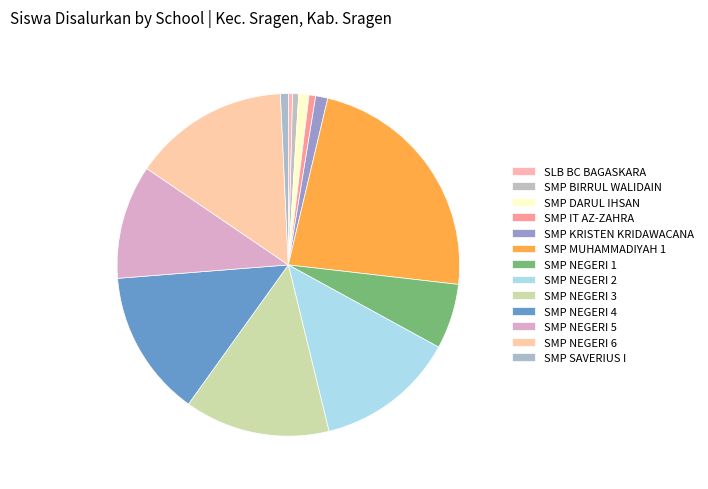

How many segments does this pie chart have?

13